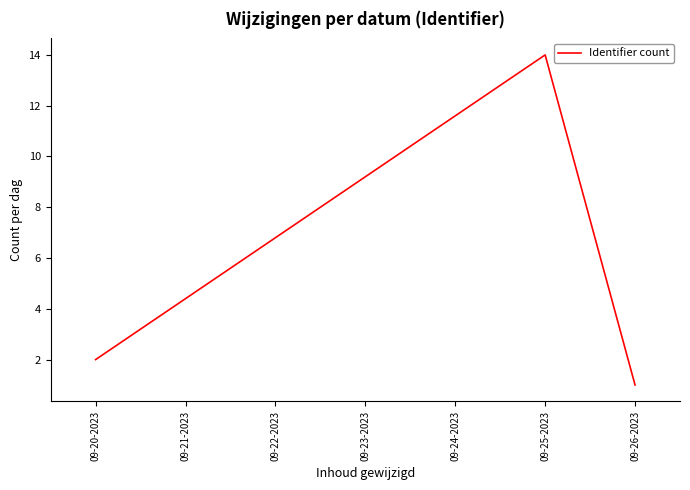

Which category has the highest value across all series?

09-25-2023